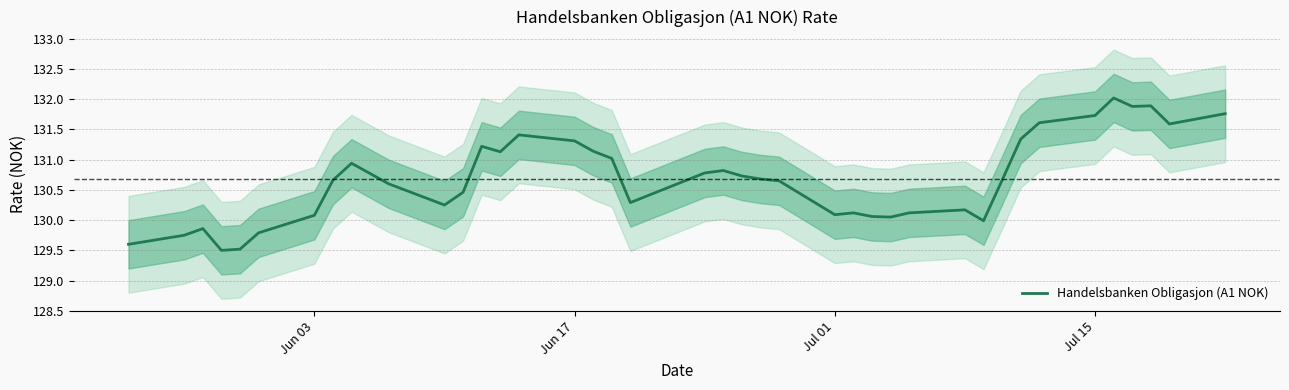

The value of Handelsbanken Obligasjon (A1 NOK) at Jul 01 is 194.5. True or false?

False